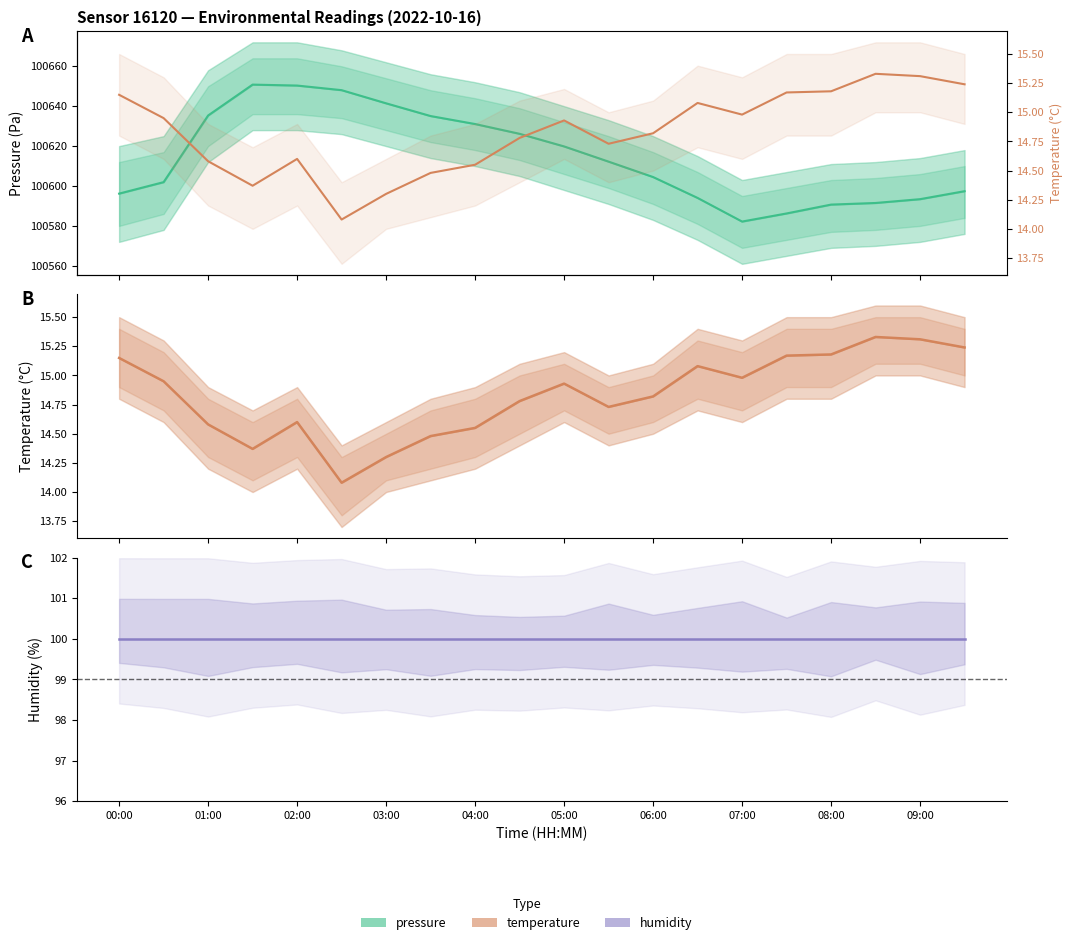

Where is the first local minimum for pressure?

14